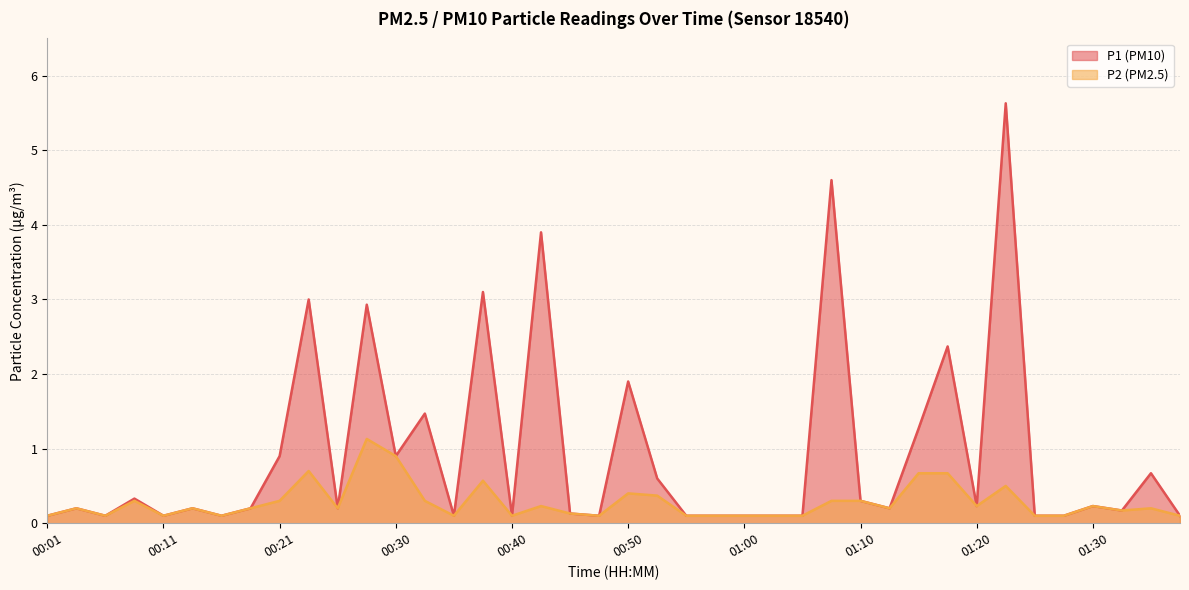

True or false: P1 and P2 cross at least once.

False